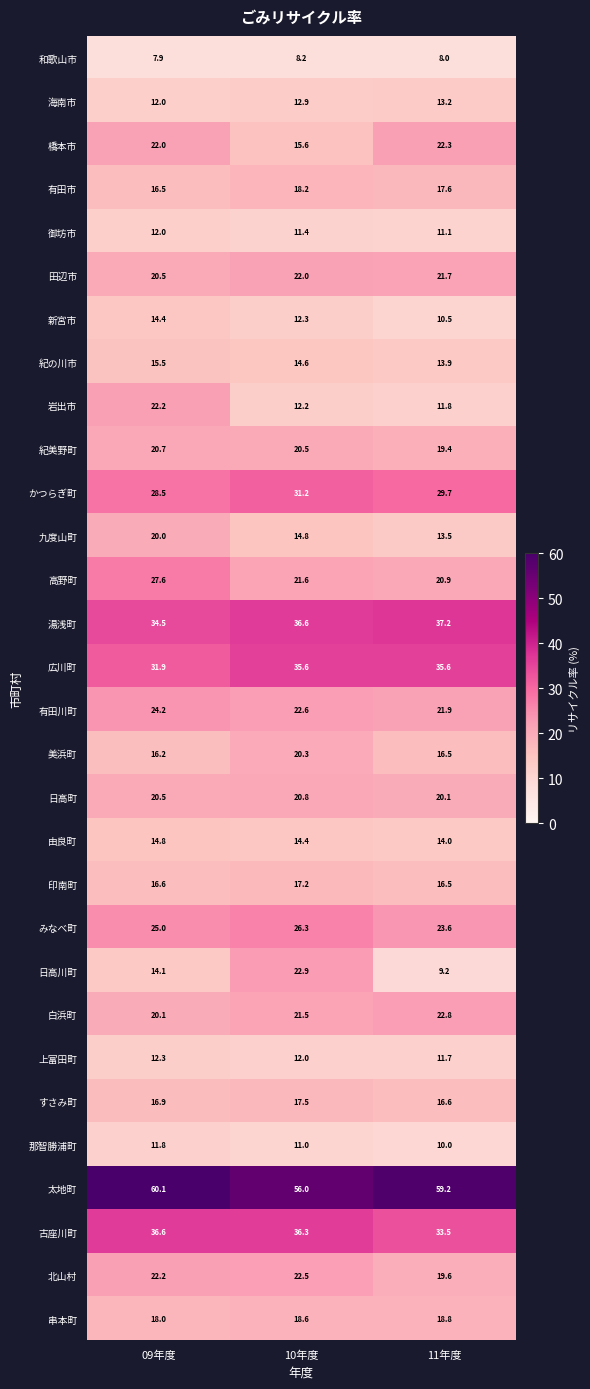

The 印南町 series shows 16.6 at 09年度. True or false?

True